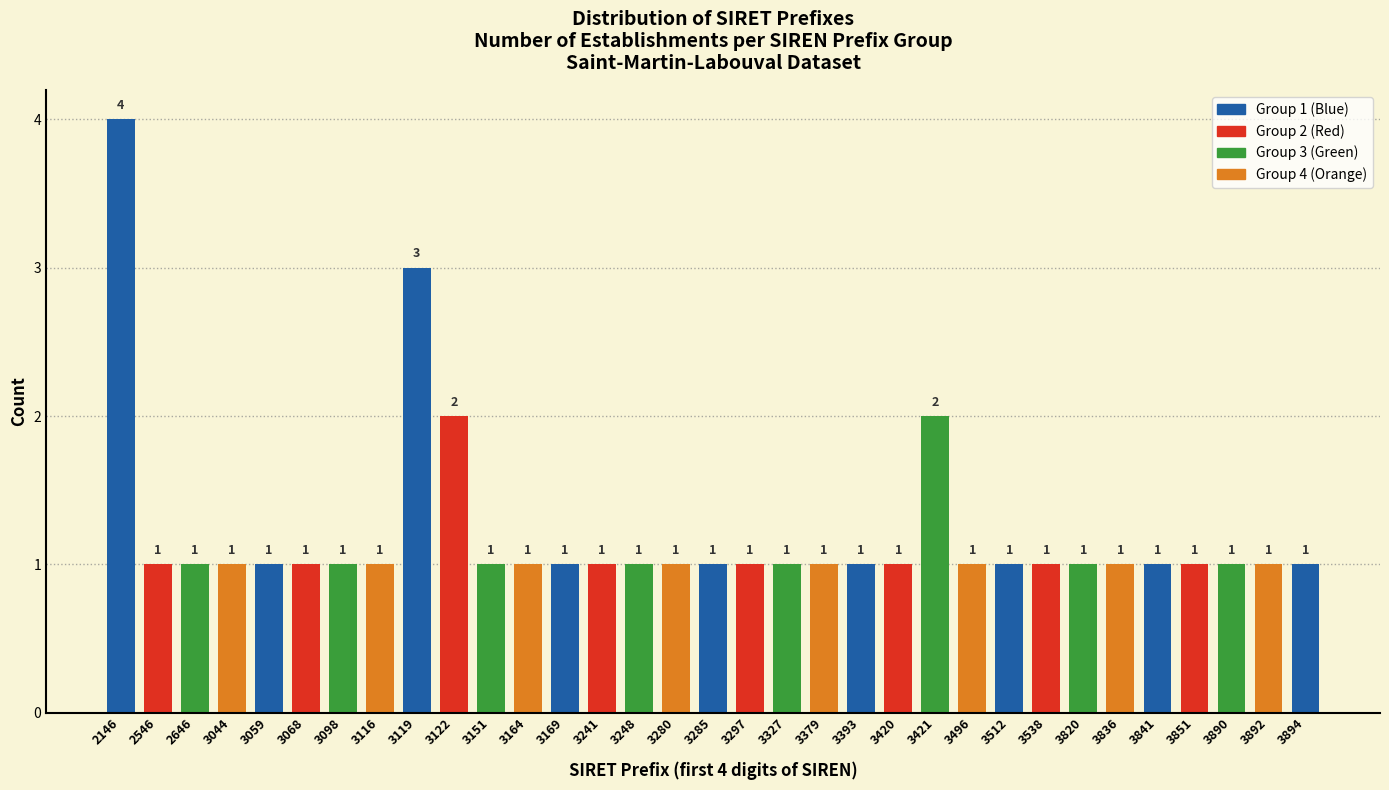

Reading right to left, transcribe all the data shown in this chart.

1	1	1	1	1	1	1	1	1	1	2	1	1	1	1	1	1	1	1	1	1	1	1	2	3	1	1	1	1	1	1	1	4